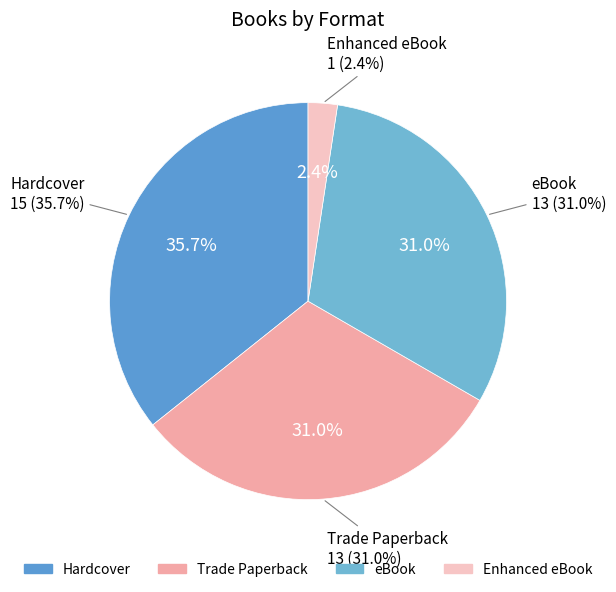

Is it true that Enhanced eBook is 9% of the pie?

False